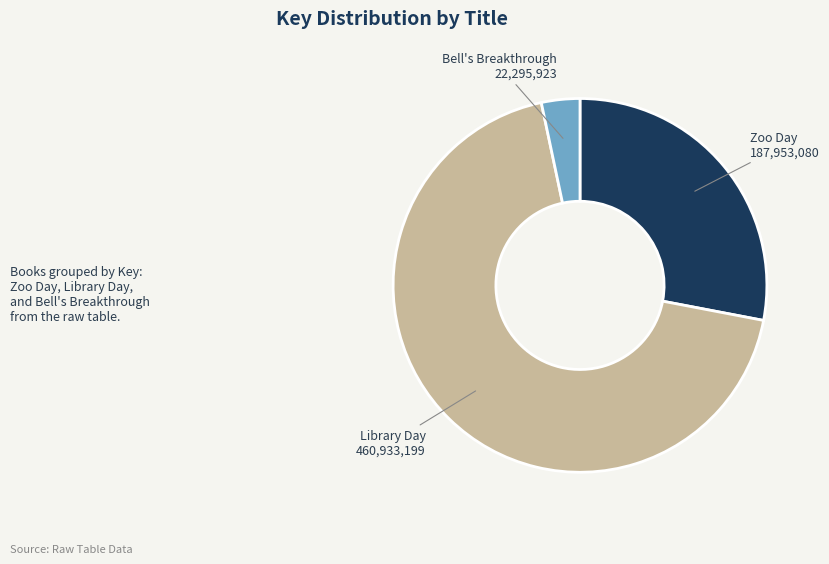

Combined, do Library Day 460,933,199 and Bell's Breakthrough 22,295,923 account for over 50%?

Yes